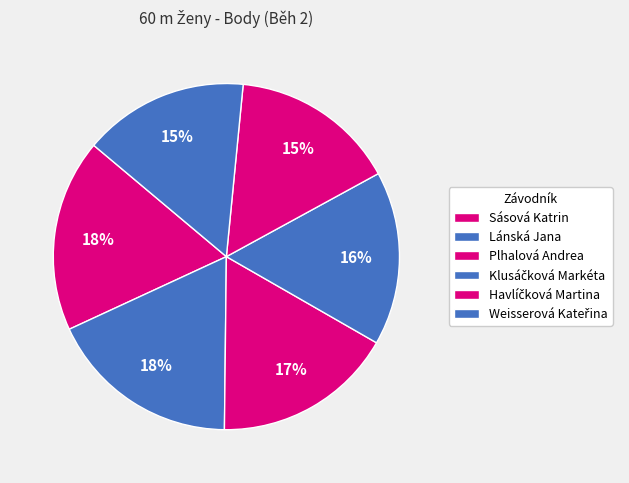

Count the number of slices in the pie.

6